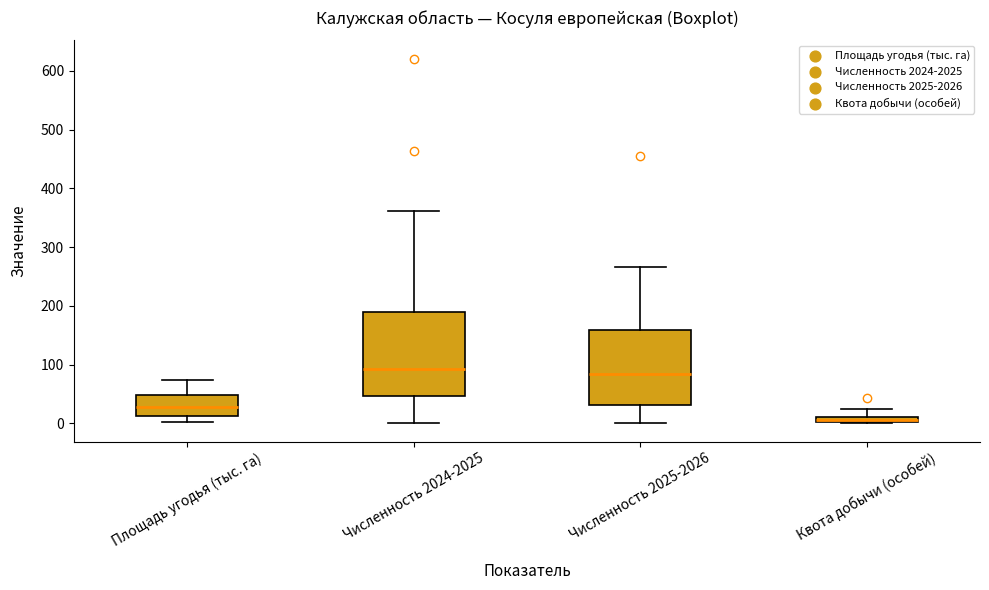

Which box's median line is the lowest?

Квота добычи (особей)